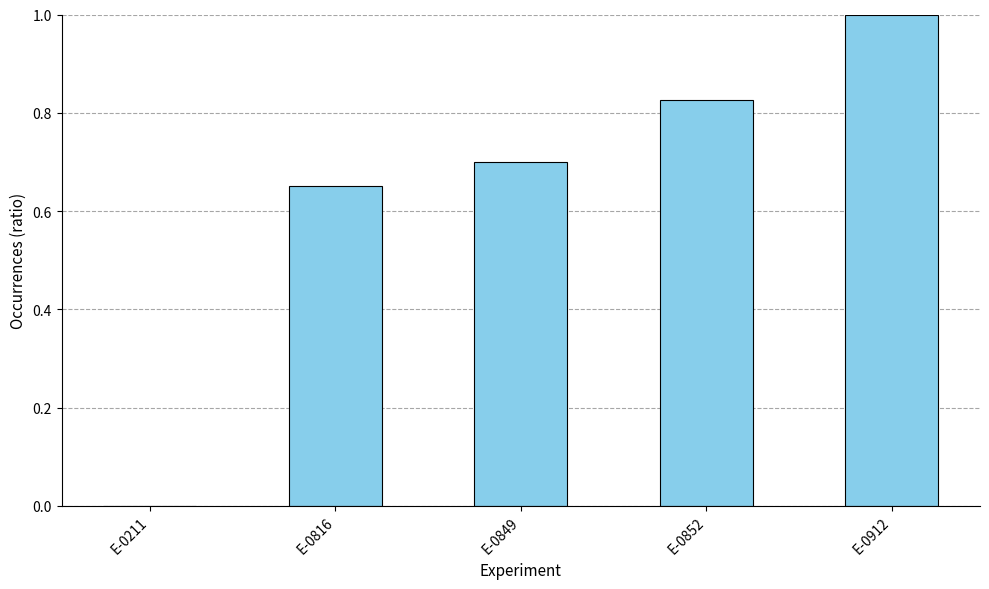

Count the number of data series in this chart.

1